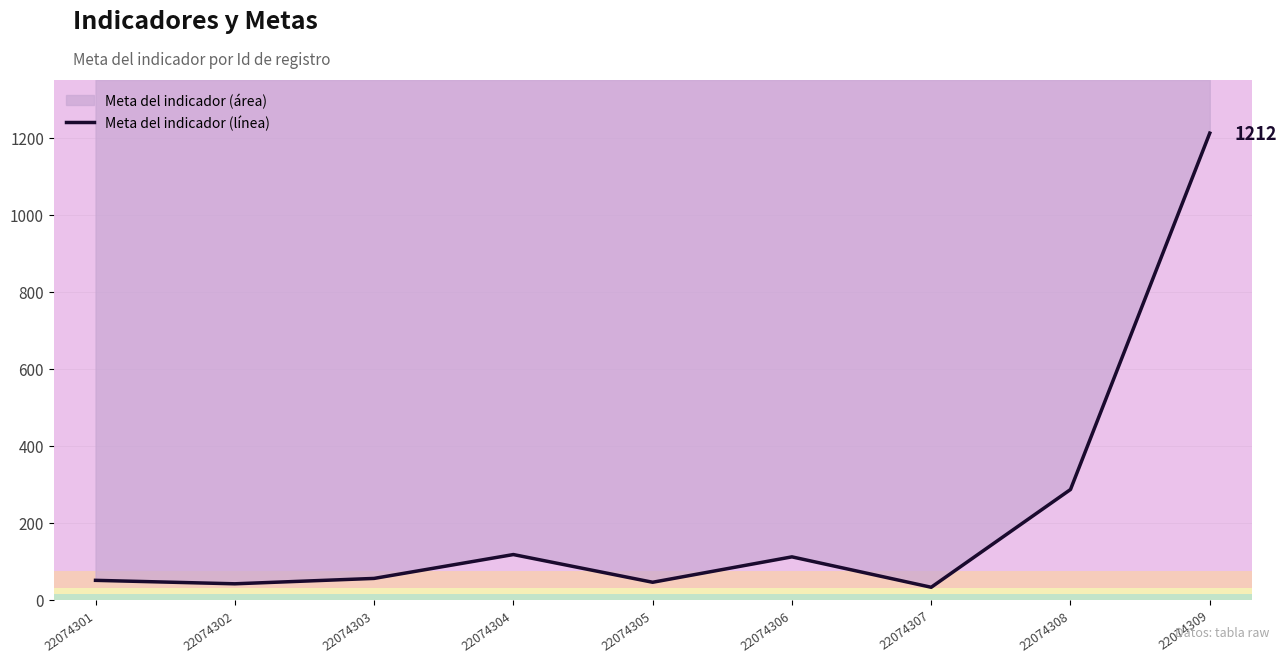

The chart shows a value of 117 at 22074304. True or false?

True